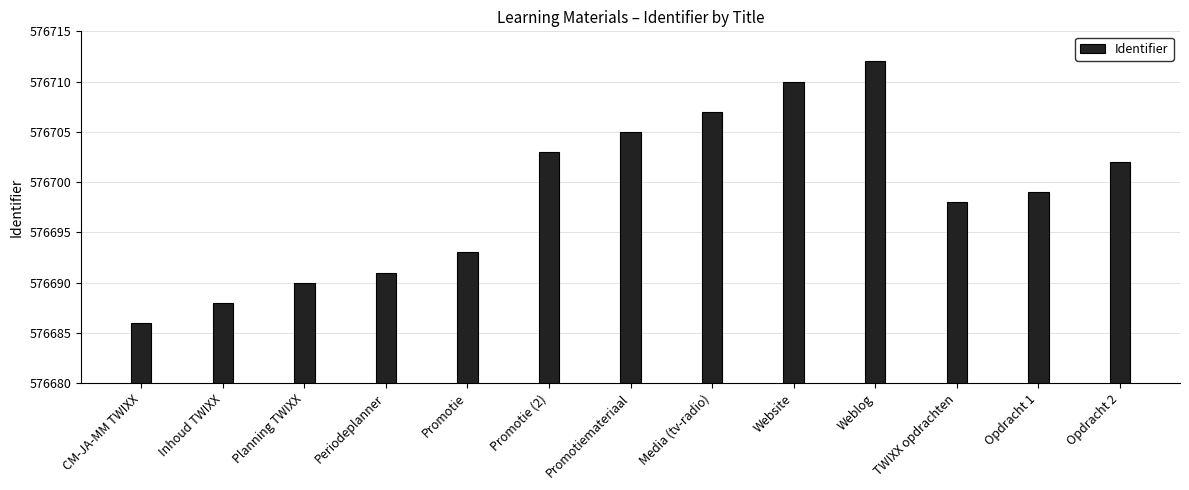

What is the smallest value displayed?

576686